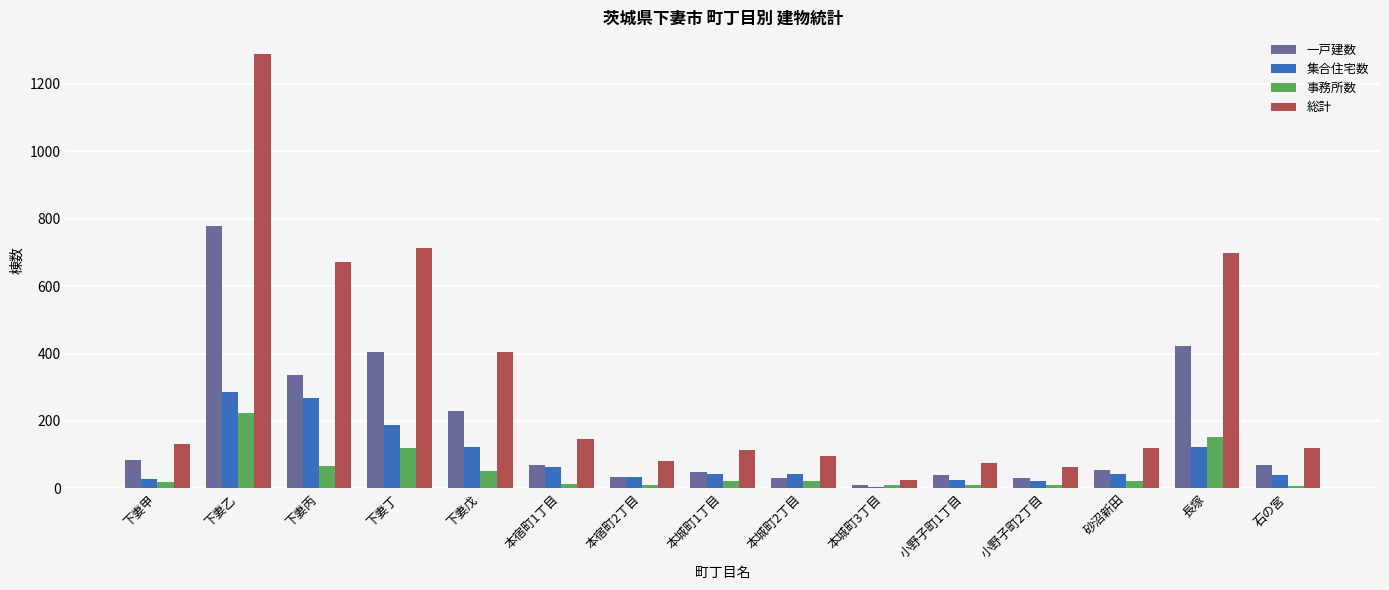

What is the sum of all 集合住宅数 values?

1335